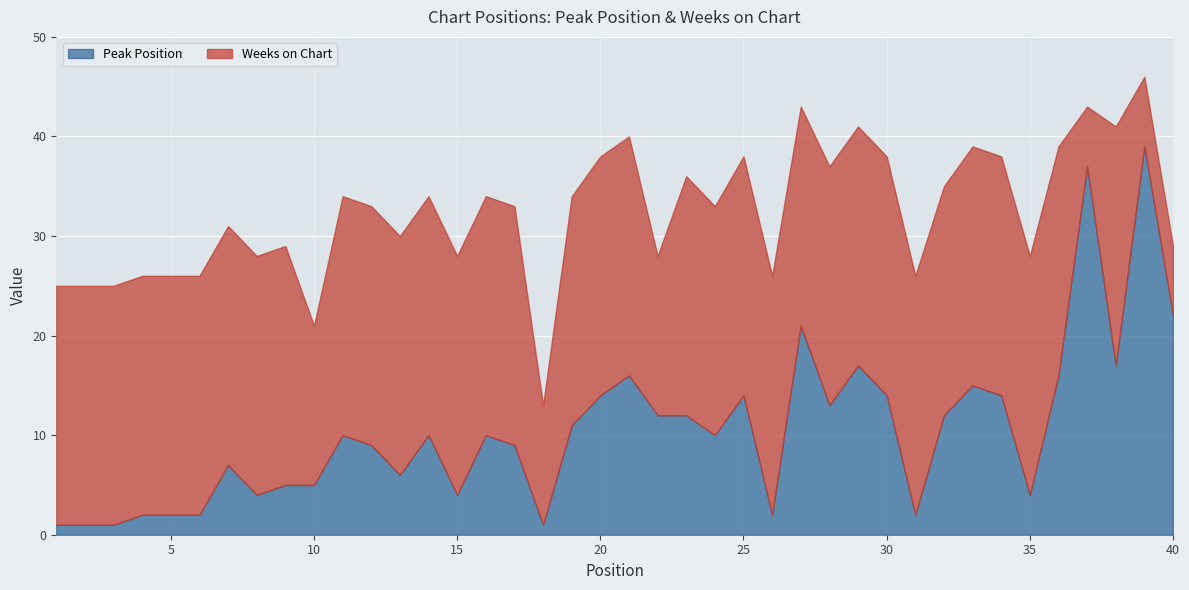

Between 2 and 23, which series saw the biggest shift?

Peak Position